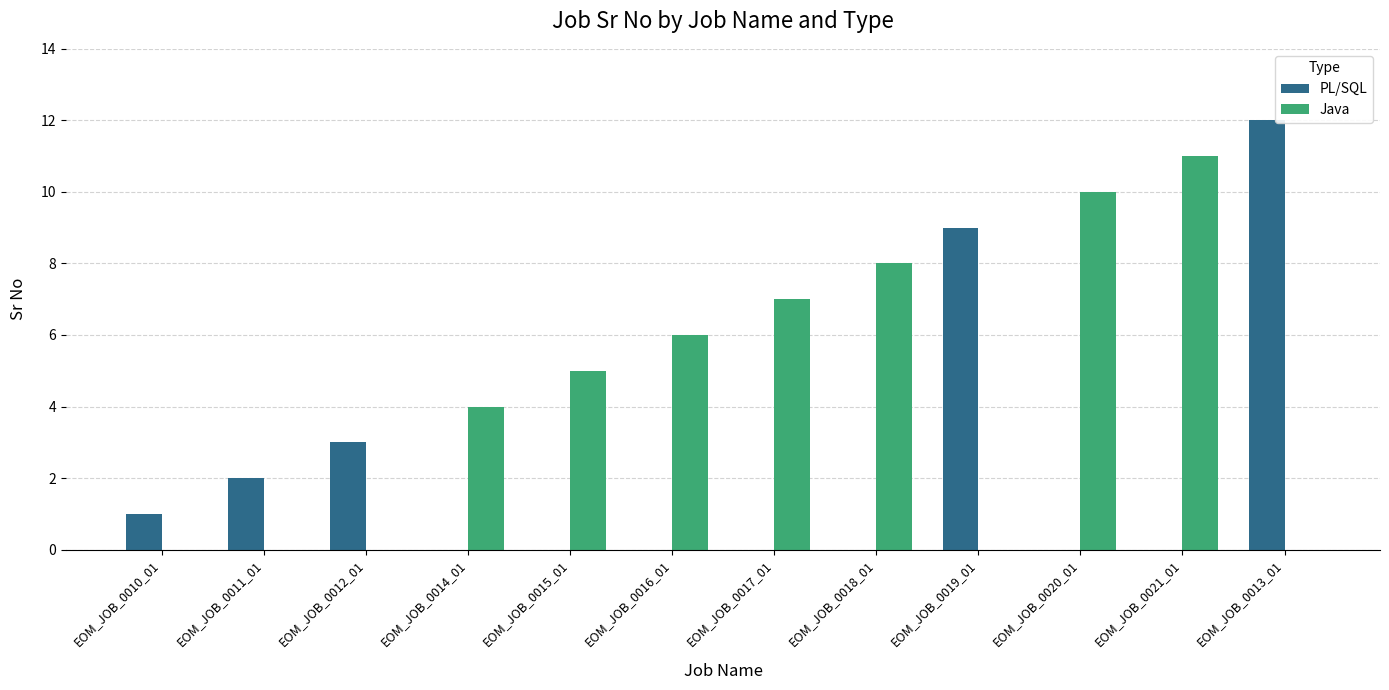

The value of Java at EOM_JOB_0010_01 is 0. True or false?

True